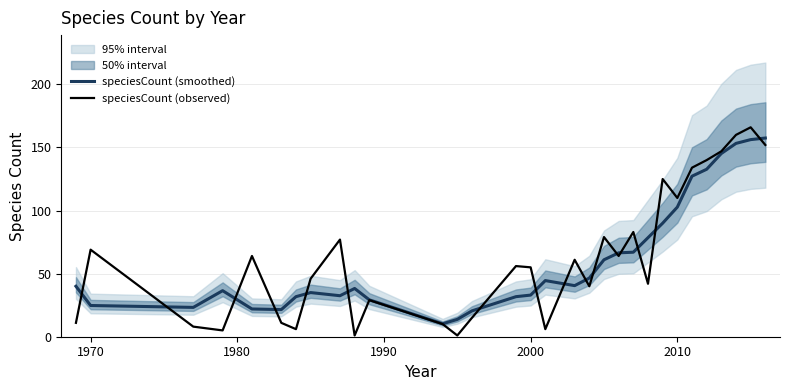

True or false: speciesCount (observed) has a value of 69.0 at 1970.

True